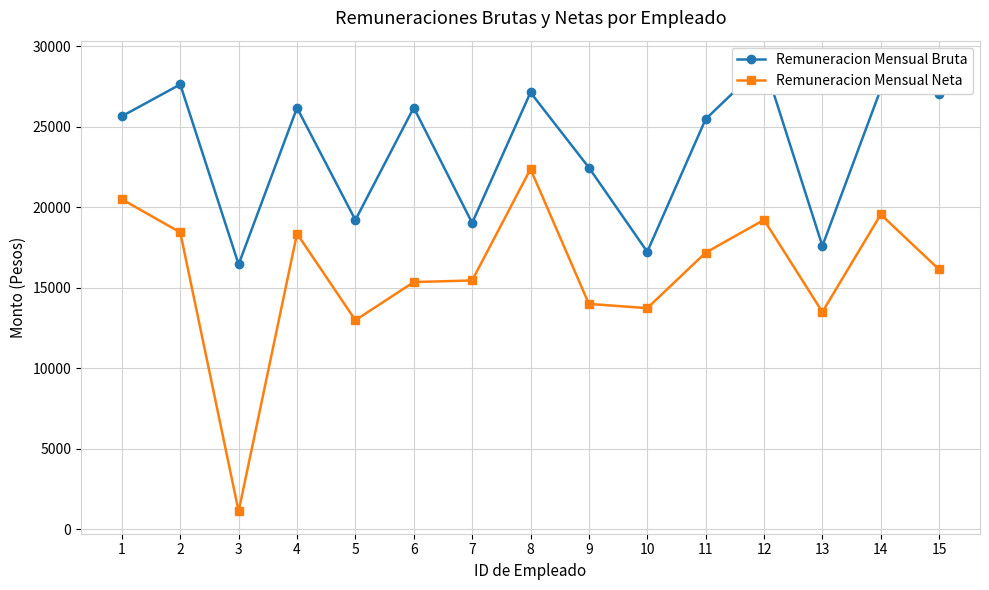

What value does the Remuneracion Mensual Bruta series have at 2?

27633.1